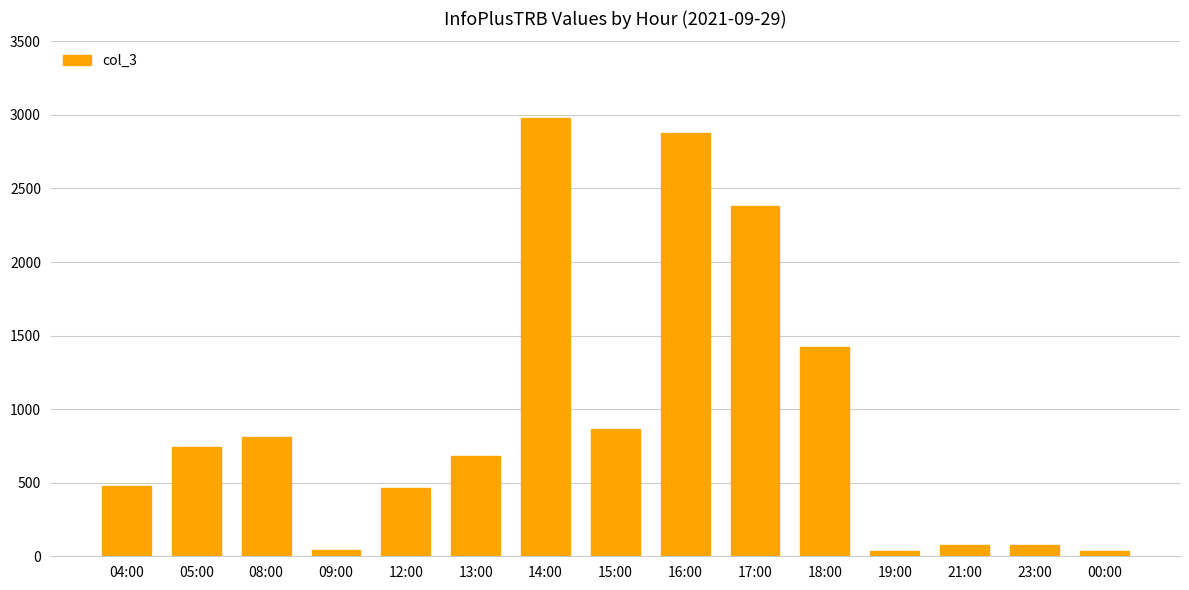

What is the sum of the values at 23:00 and 15:00?

943